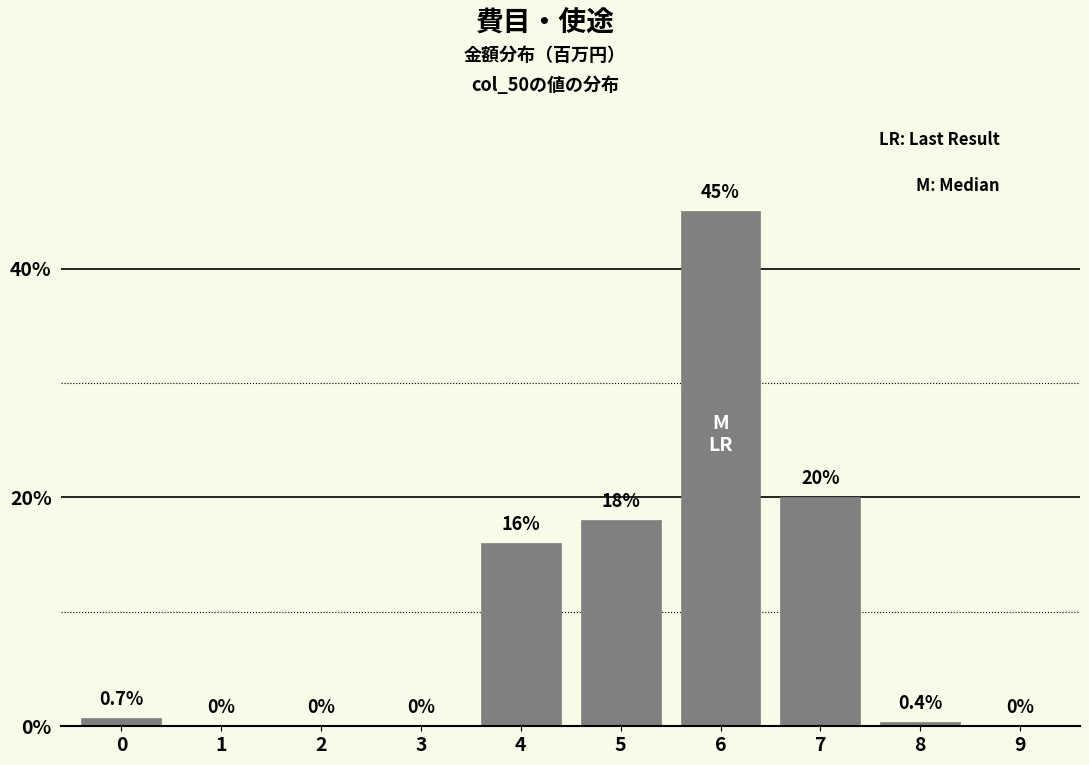

Reading right to left, transcribe all the data shown in this chart.

9=0.0	8=0.4	7=20.0	6=45.0	5=18.0	4=16.0	3=0.0	2=0.0	1=0.0	0=0.7